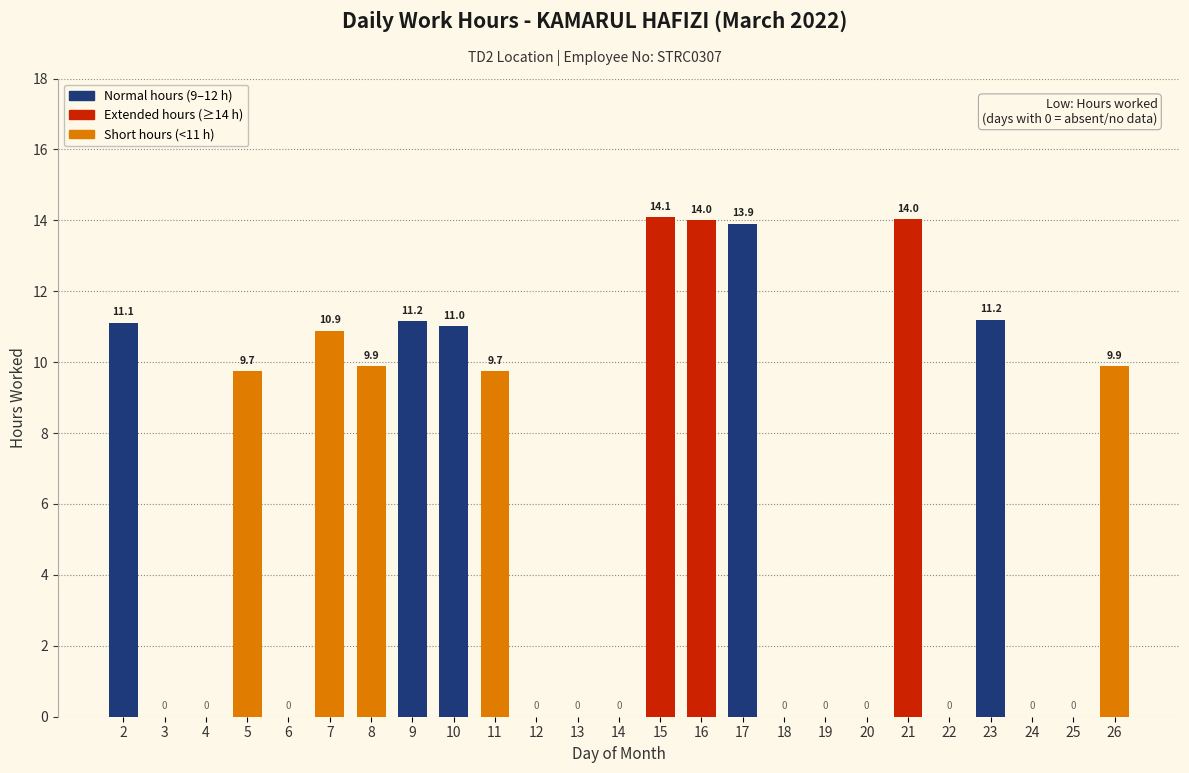

Is it true that the value at 16 is 5.6?

False